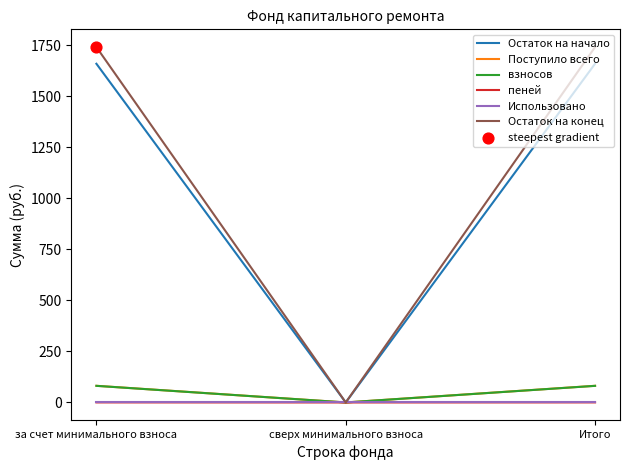

Which series changed the most between за счет минимального взноса and сверх минимального взноса?

Остаток на конец